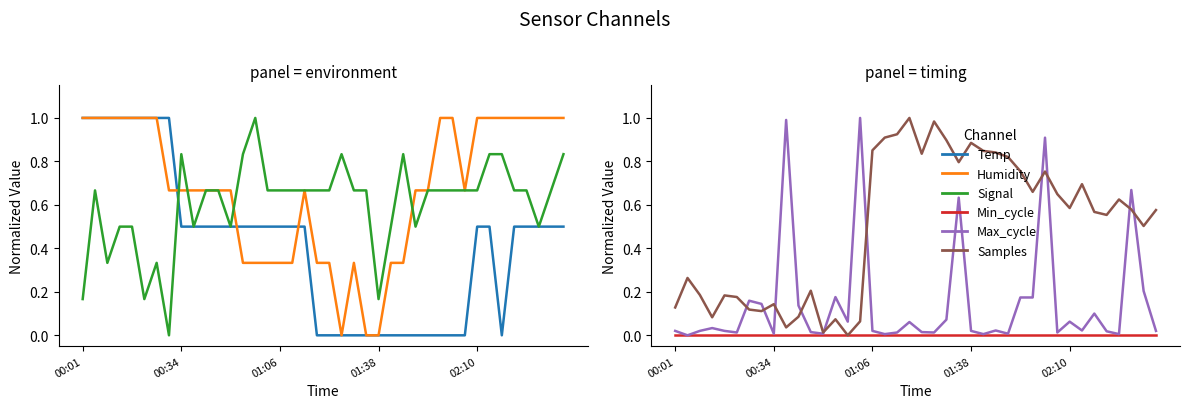

At how many categories does at least one series exceed 0?

40